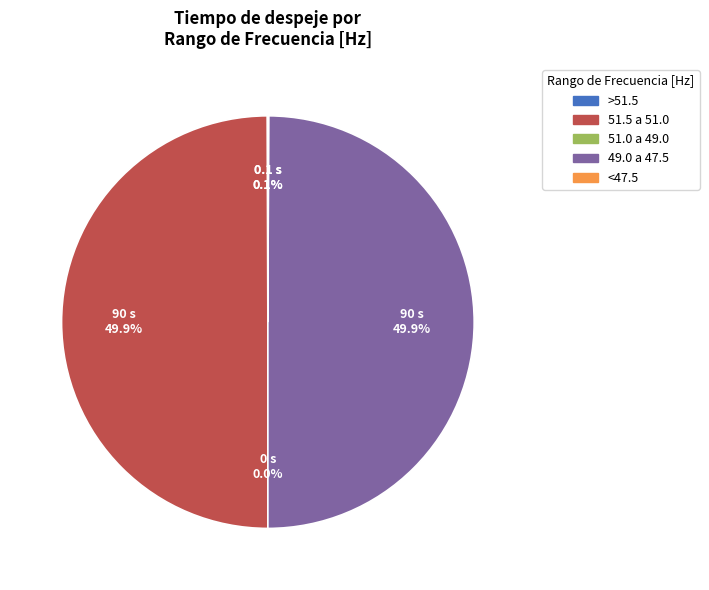

Which slice is the smallest?

51.0 a 49.0